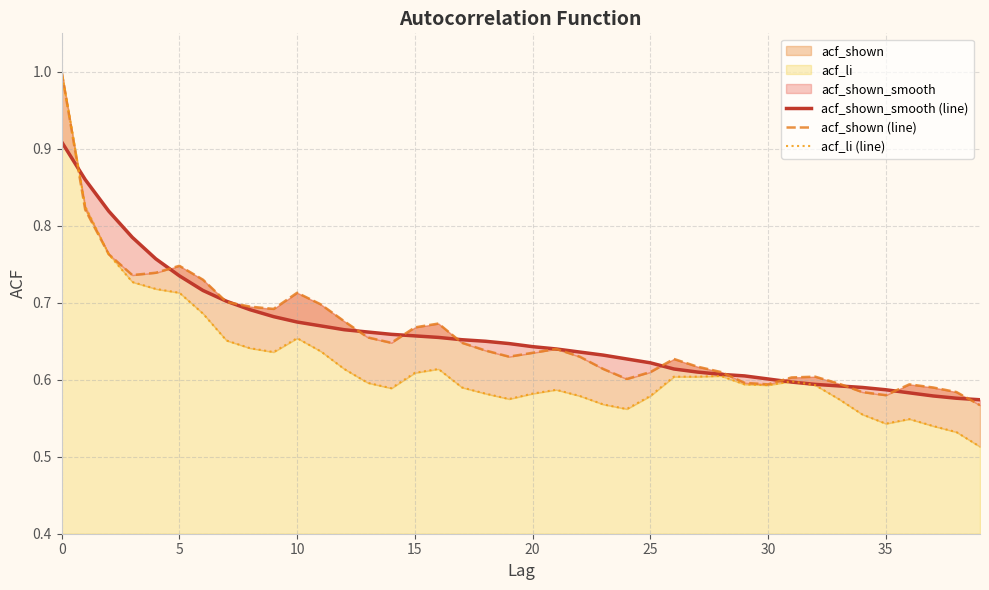

What is the value of the acf_shown_smooth (line) point at the 28th from the left?

0.6